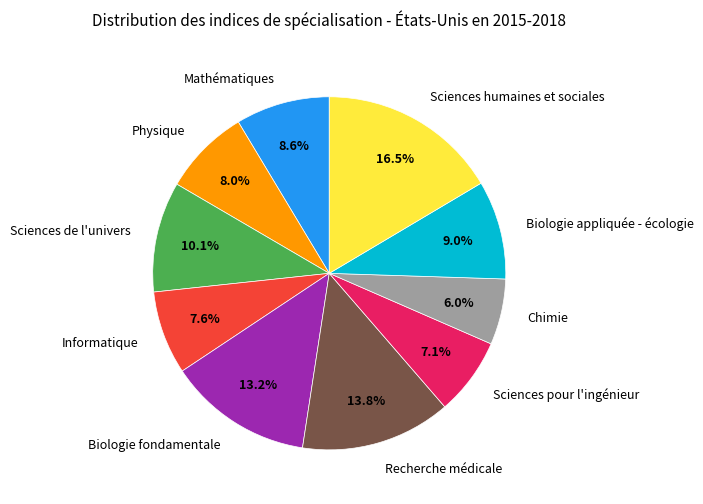

How many slices are in this pie chart?

10